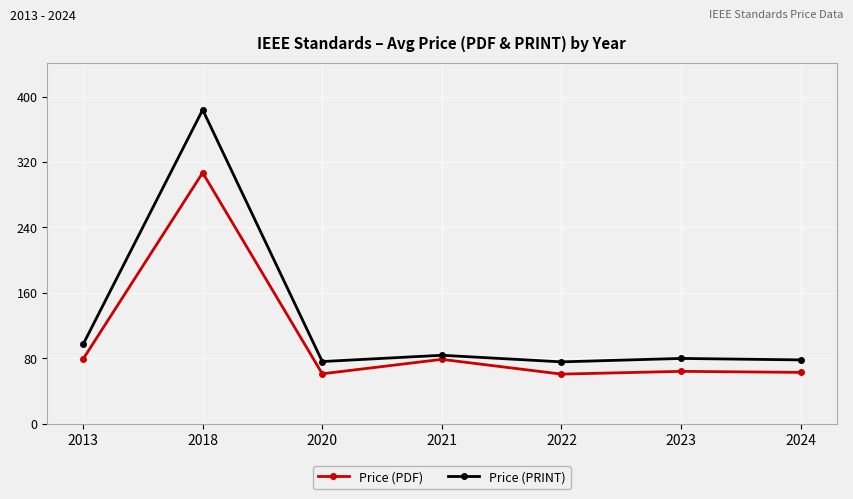

What are all the series names shown in the legend?

Price (PDF), Price (PRINT)